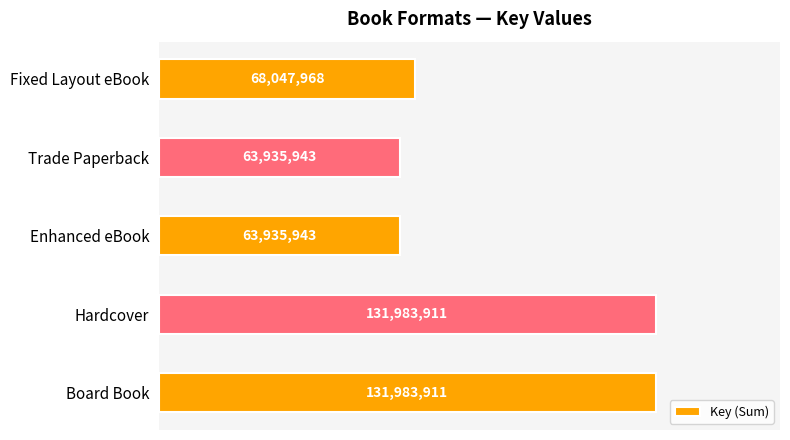

Does the chart contain any negative values?

No